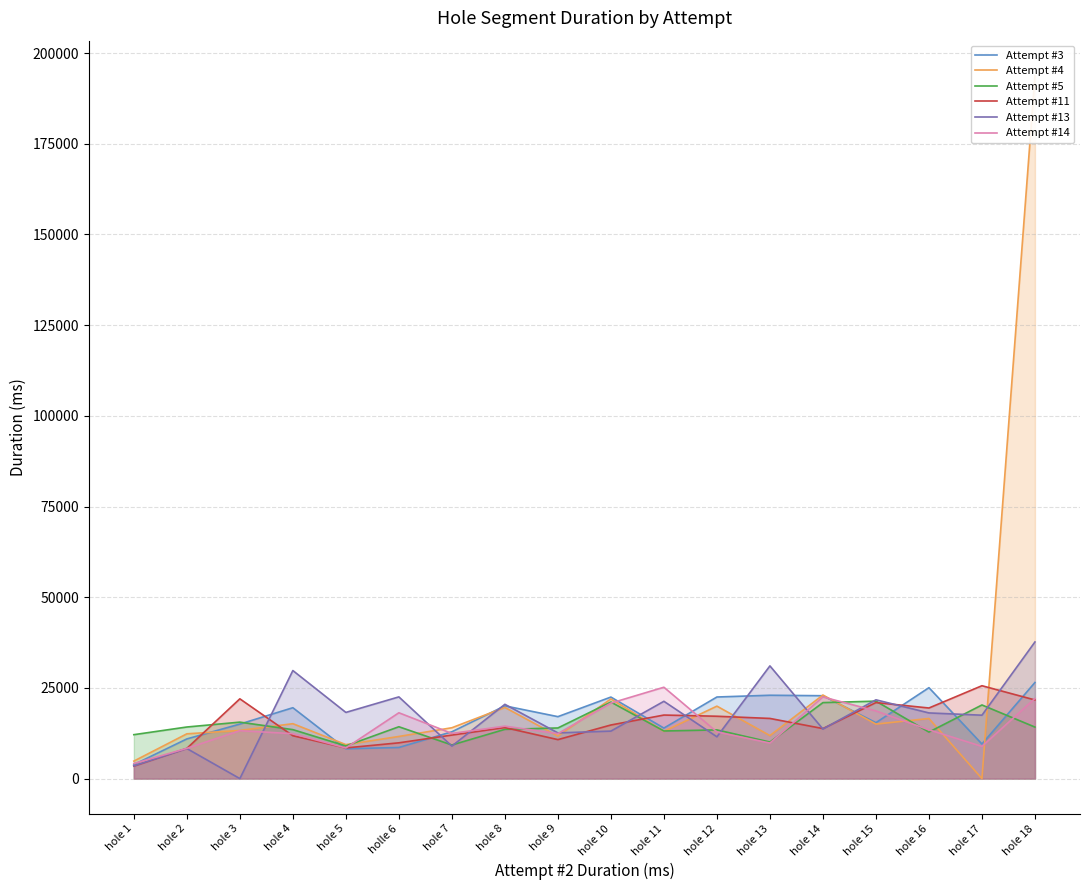

Does the chart display data point markers on the line(s)?

No